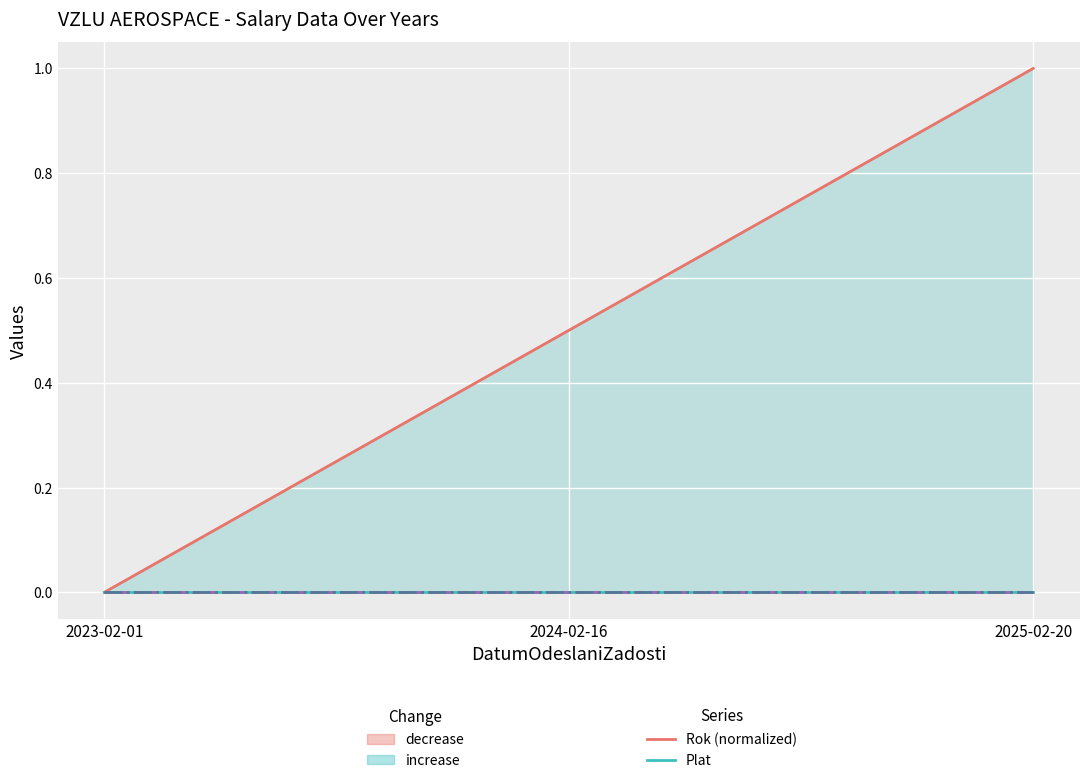

How many lines are shown in the chart?

5